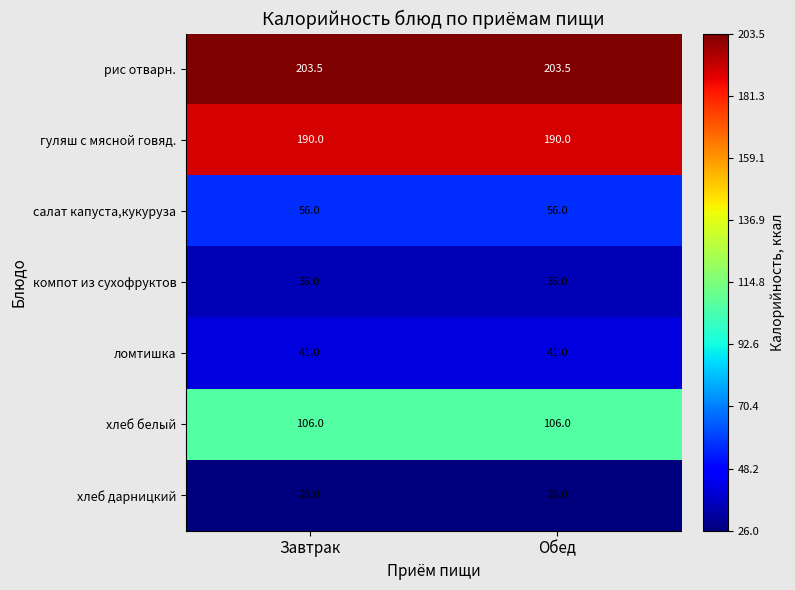

At how many categories does at least one series exceed 200?

2